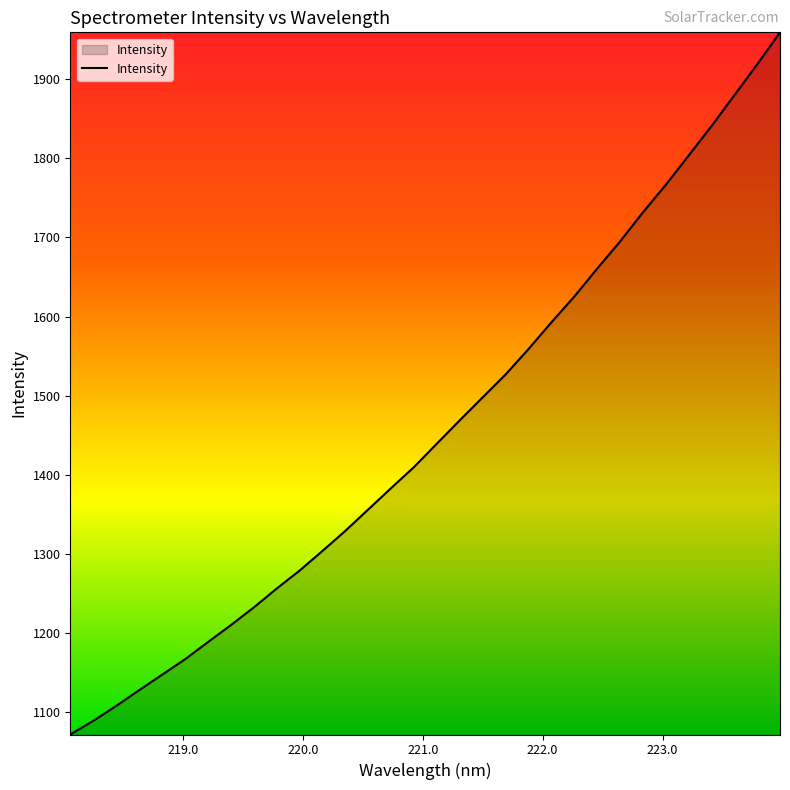

What is the difference between the maximum and minimum values?

886.9